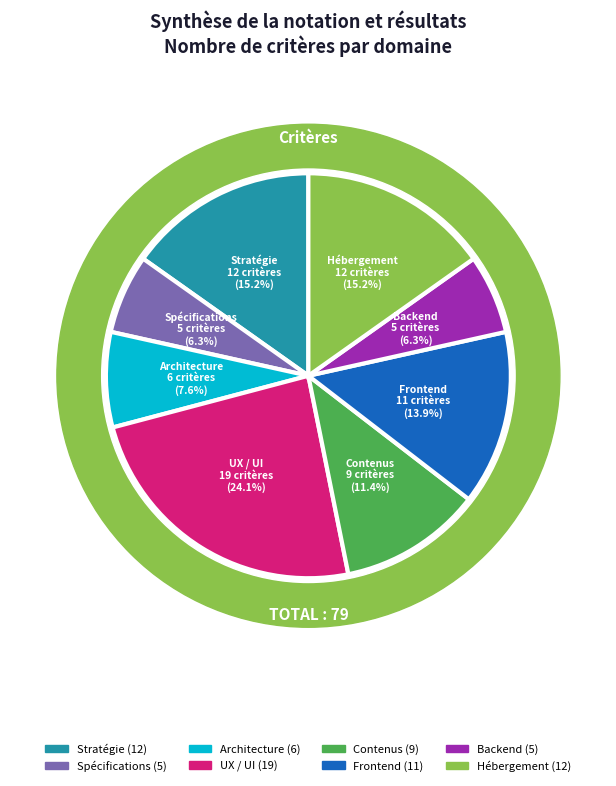

Does Frontend account for over 50% of the chart?

No